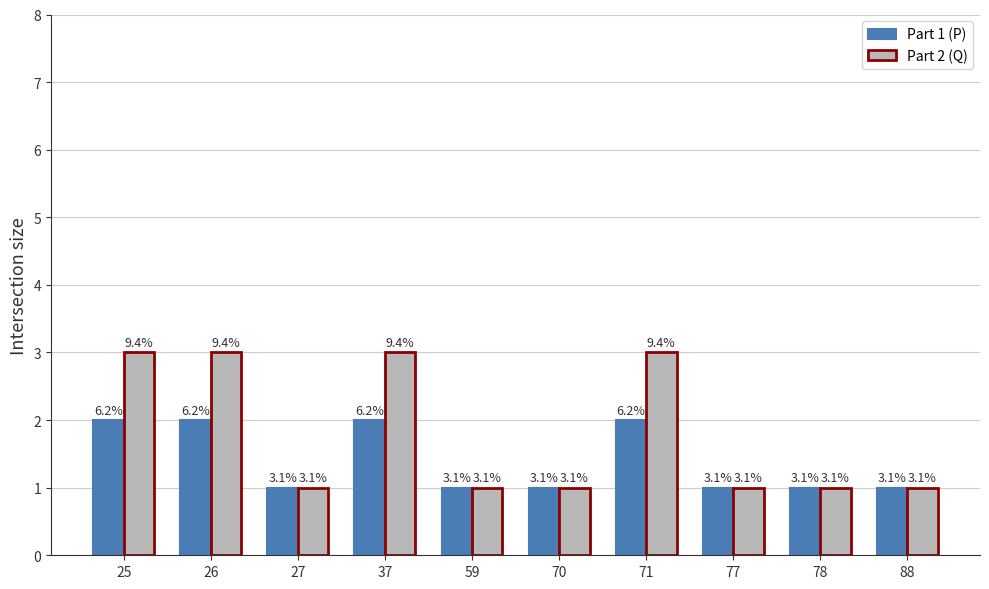

What is the total value across all series at 77?

2